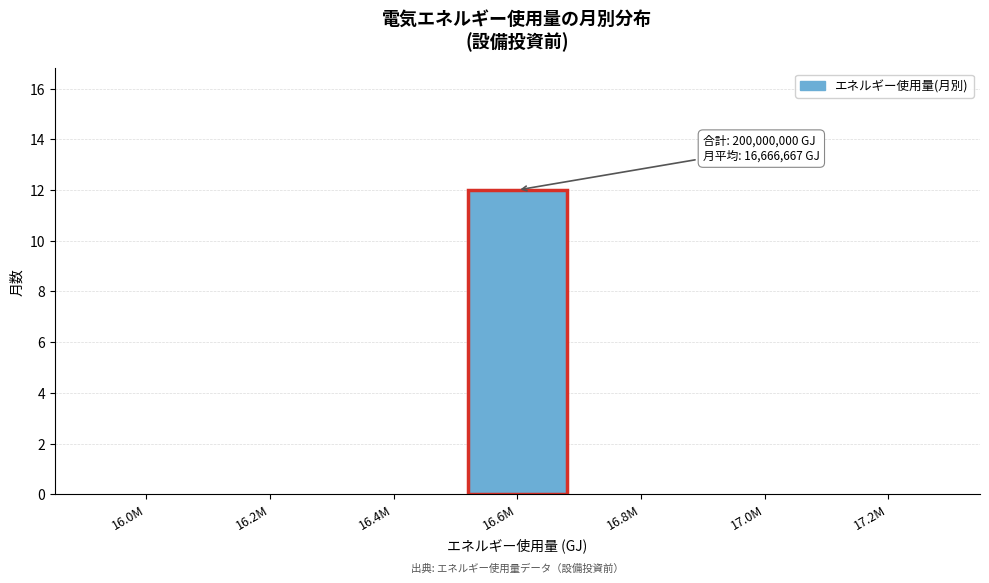

Between 16.6M and 16.8M, which is larger?

16.6M